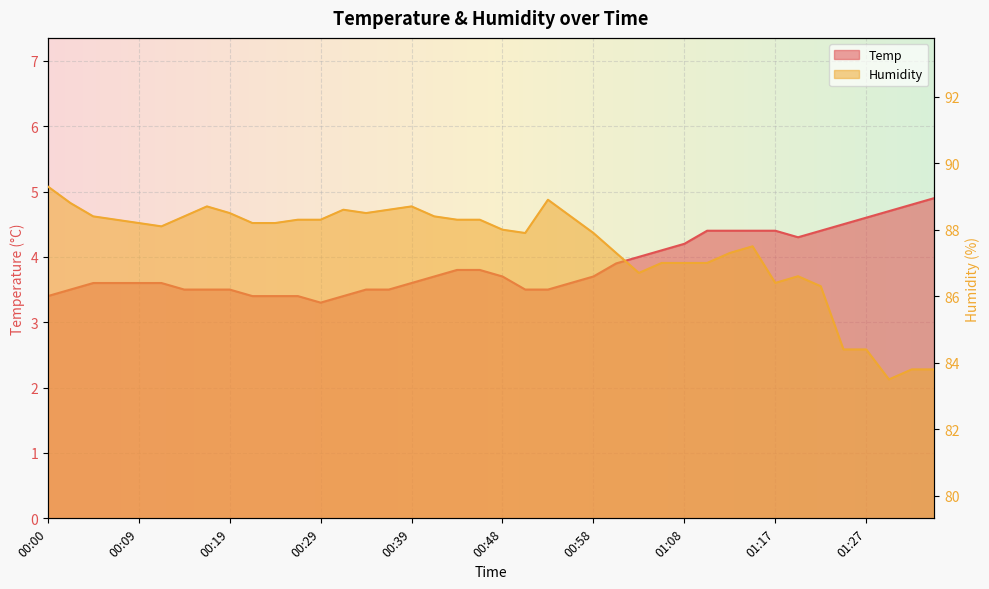

What is the label of the 27th point from the left?

01:03